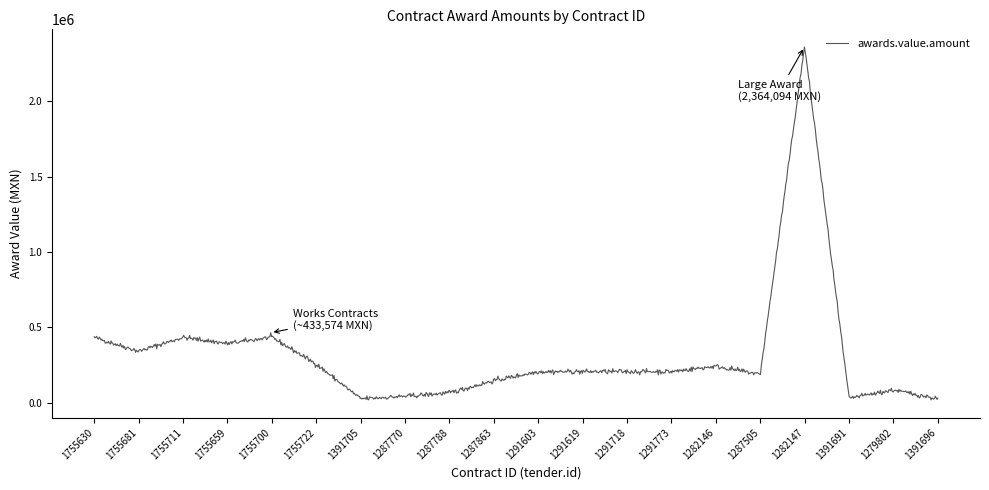

How many lines are shown in the chart?

1